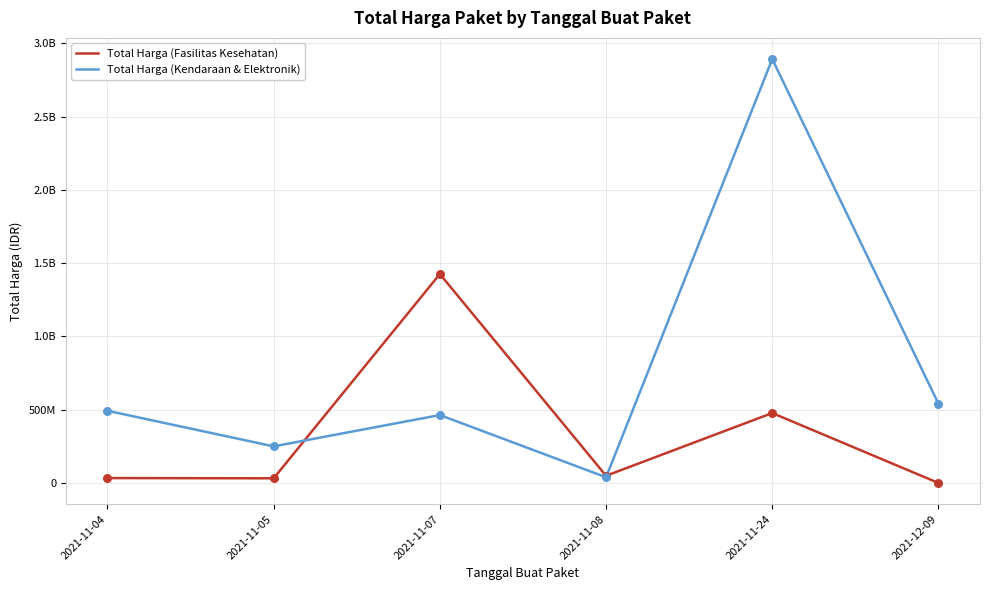

Which series has the largest total across all categories?

Total Harga (Kendaraan & Elektronik)